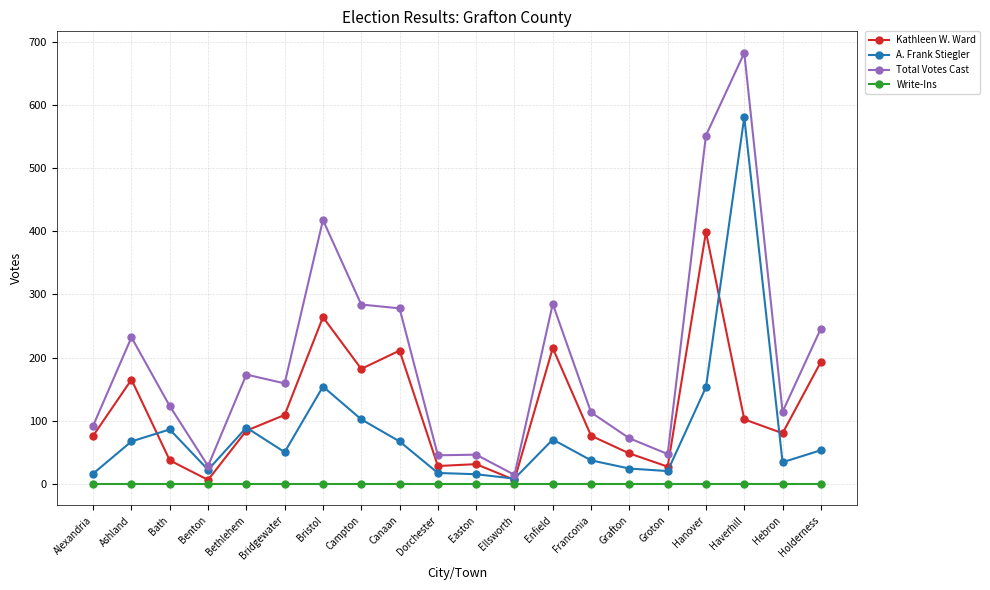

Rank the series at Campton from lowest to highest value.

Write-Ins, A. Frank Stiegler, Kathleen W. Ward, Total Votes Cast